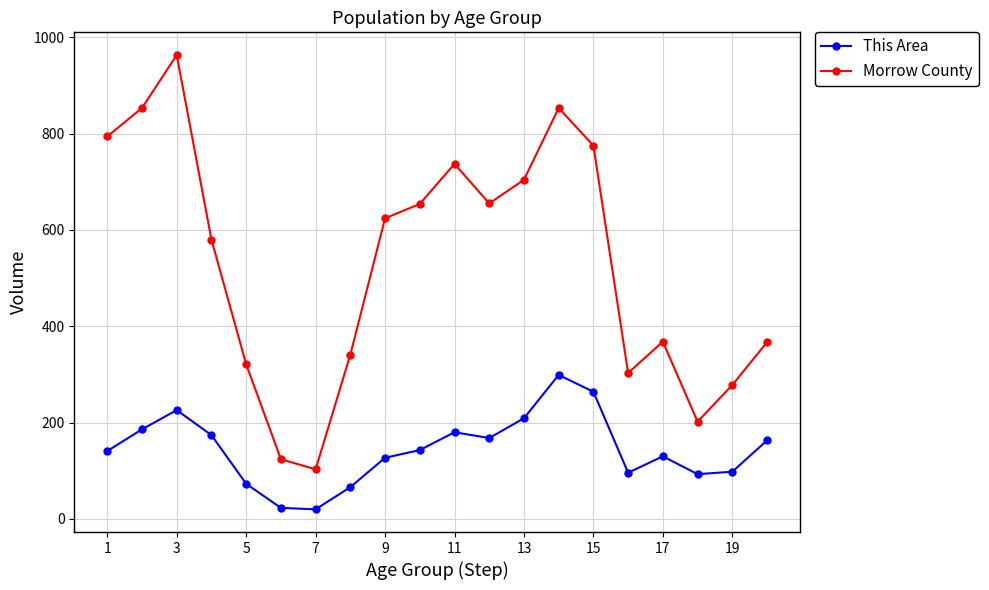

Which series has the largest range (max minus min)?

Morrow County